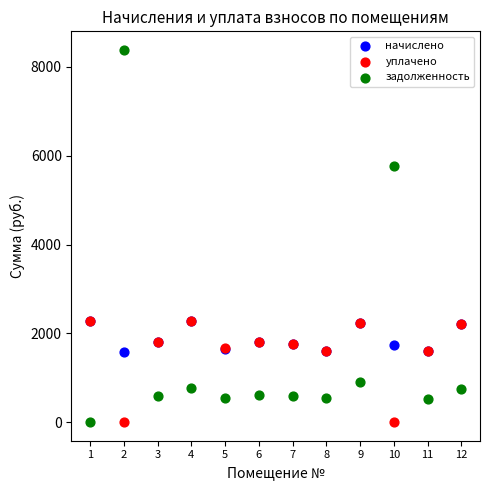

Which series has the widest spread of Y values?

задолженность